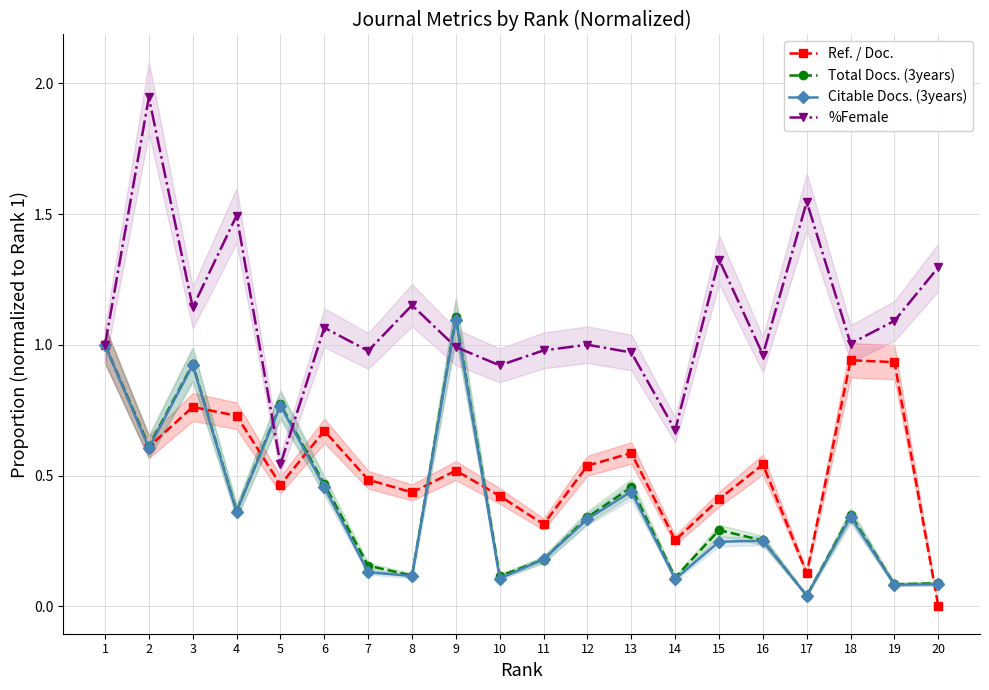

What are all the series names shown in the legend?

Ref. / Doc., Total Docs. (3years), Citable Docs. (3years), %Female